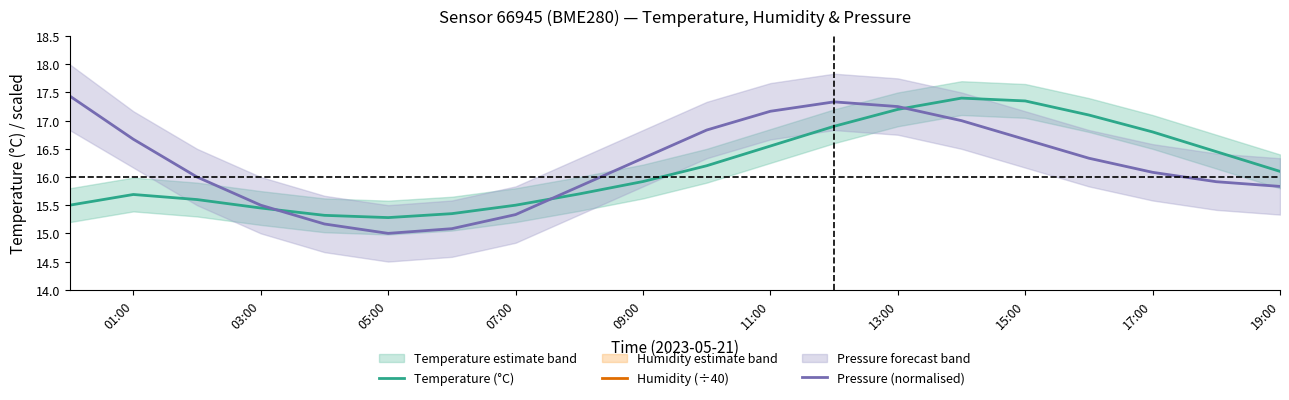

What is the average value of the Pressure (normalised) series?

16.2